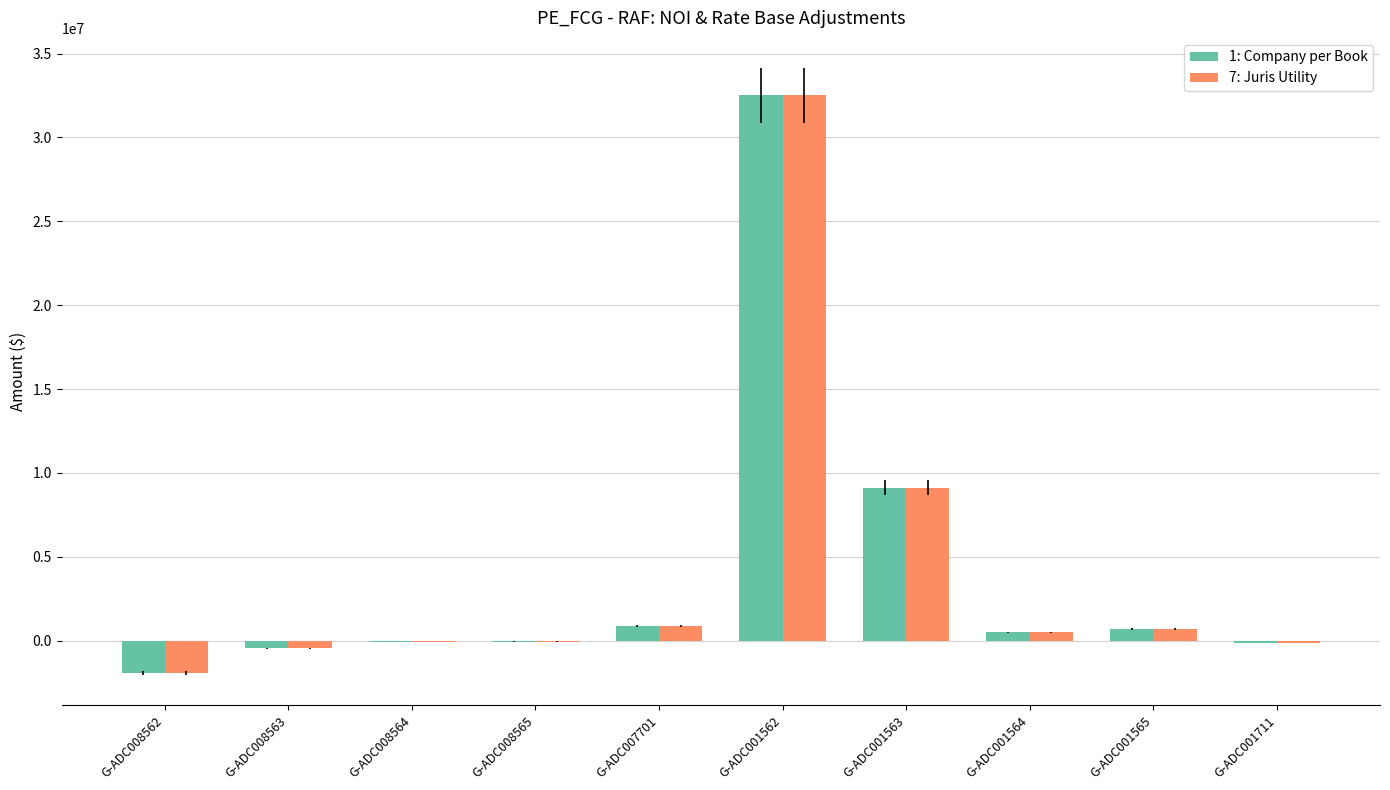

At which category is the sum across all series the highest?

G-ADC001562